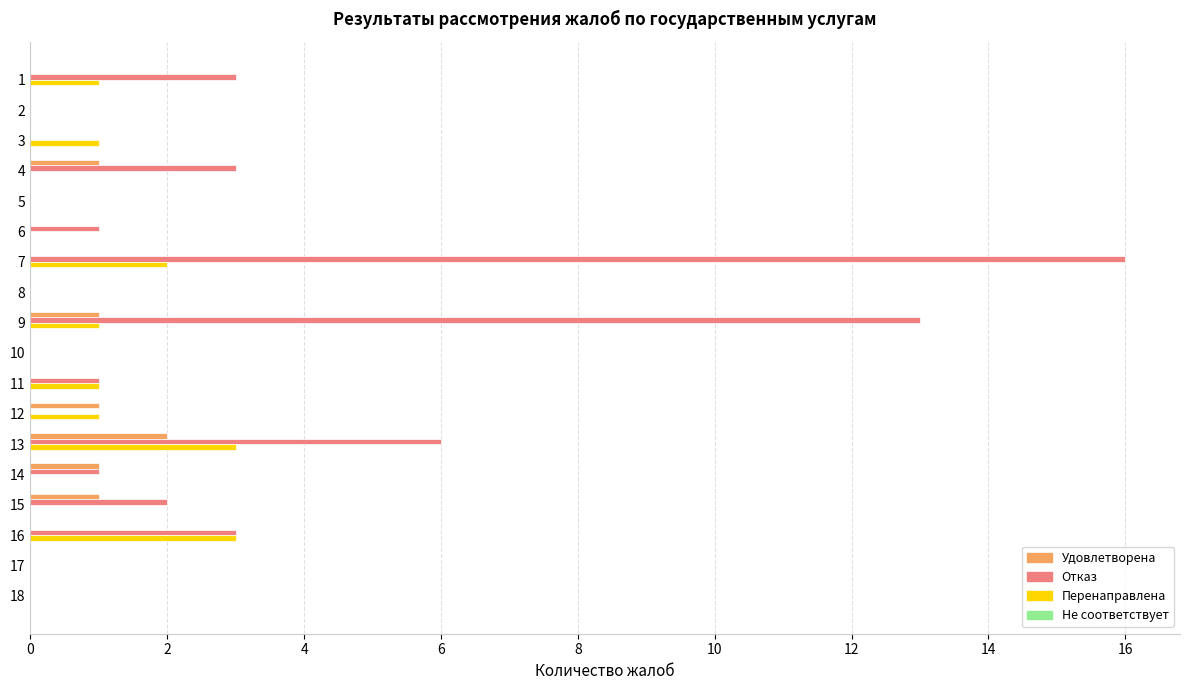

How many series are shown in this chart?

3